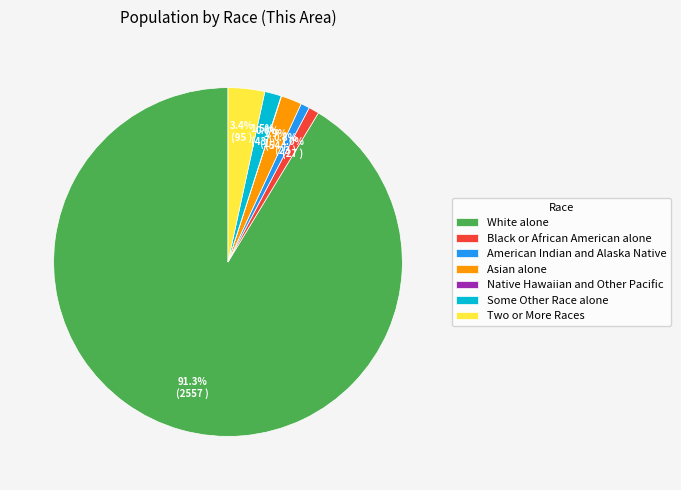

What is the ratio of the value at Two or More Races to the value at Asian alone?

1.8